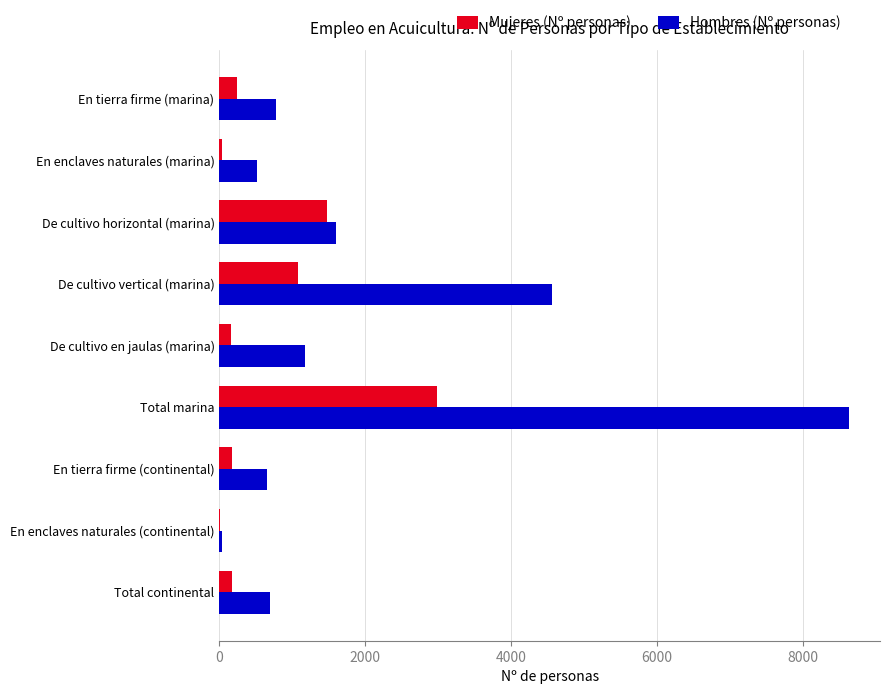

What is the total value across all series at En tierra firme (marina)?

1015.0